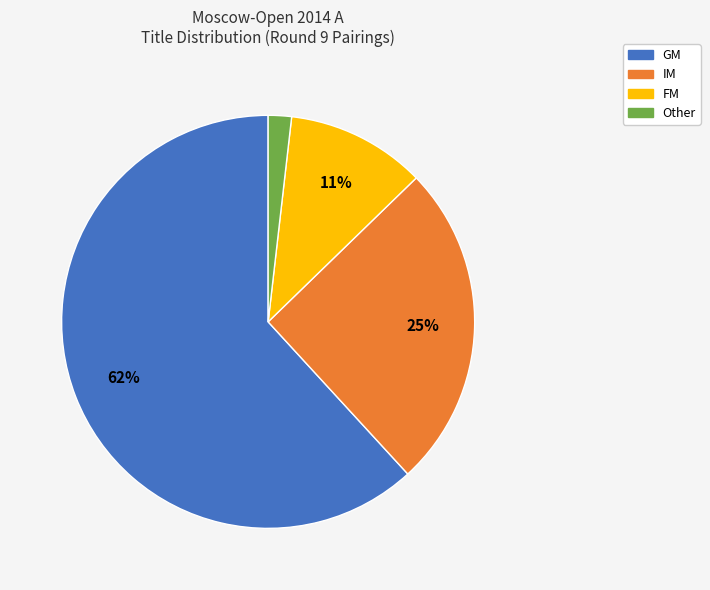

True or false: Other accounts for 2% of the total.

True